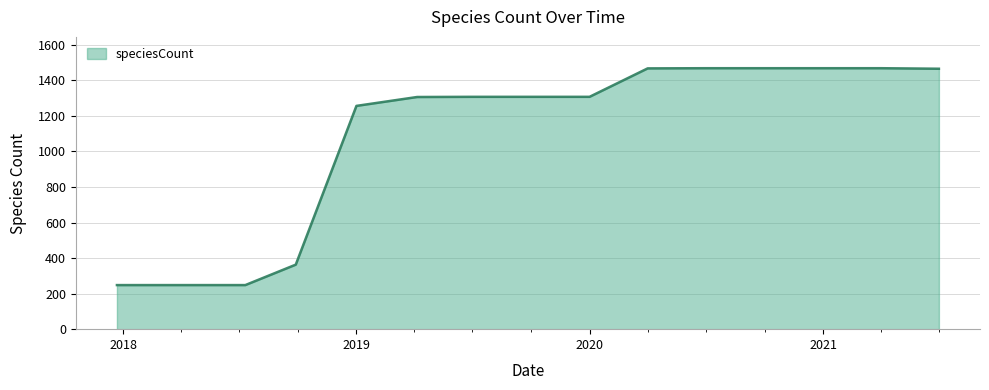

What is the maximum value shown in the chart?

1468